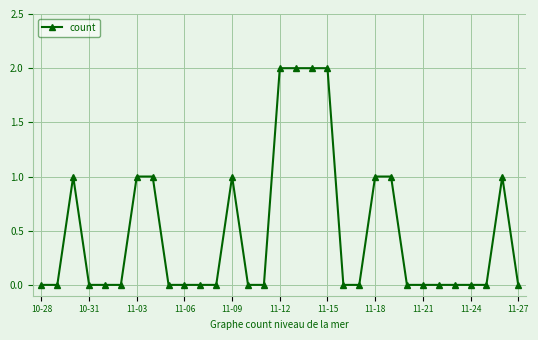

What is the value of the 19th point from the left?

2